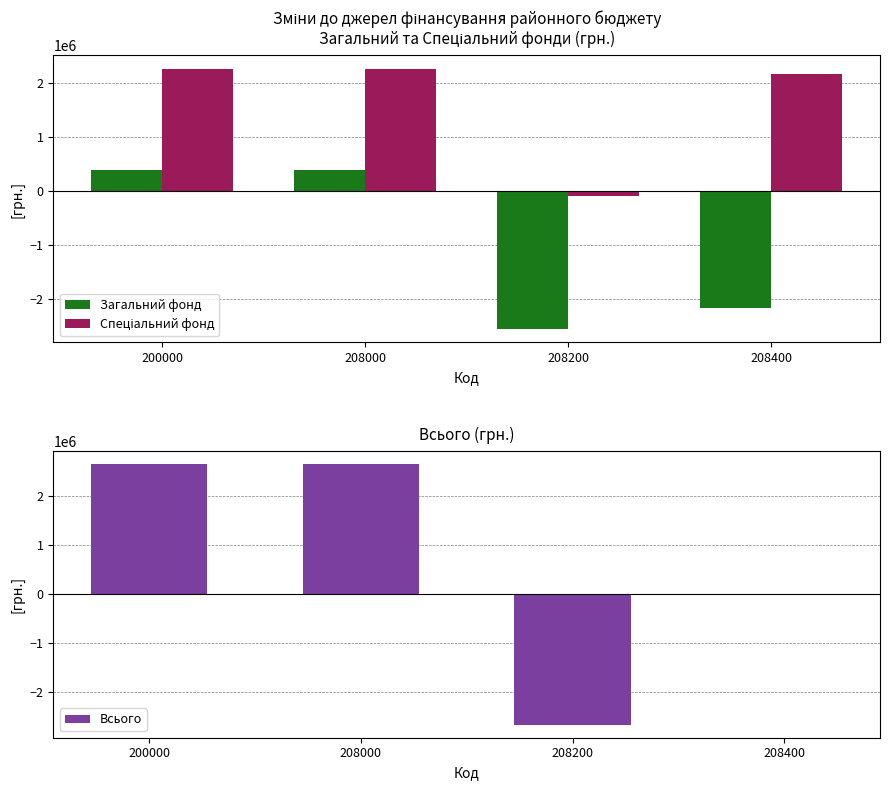

How many bars are there in total?

12